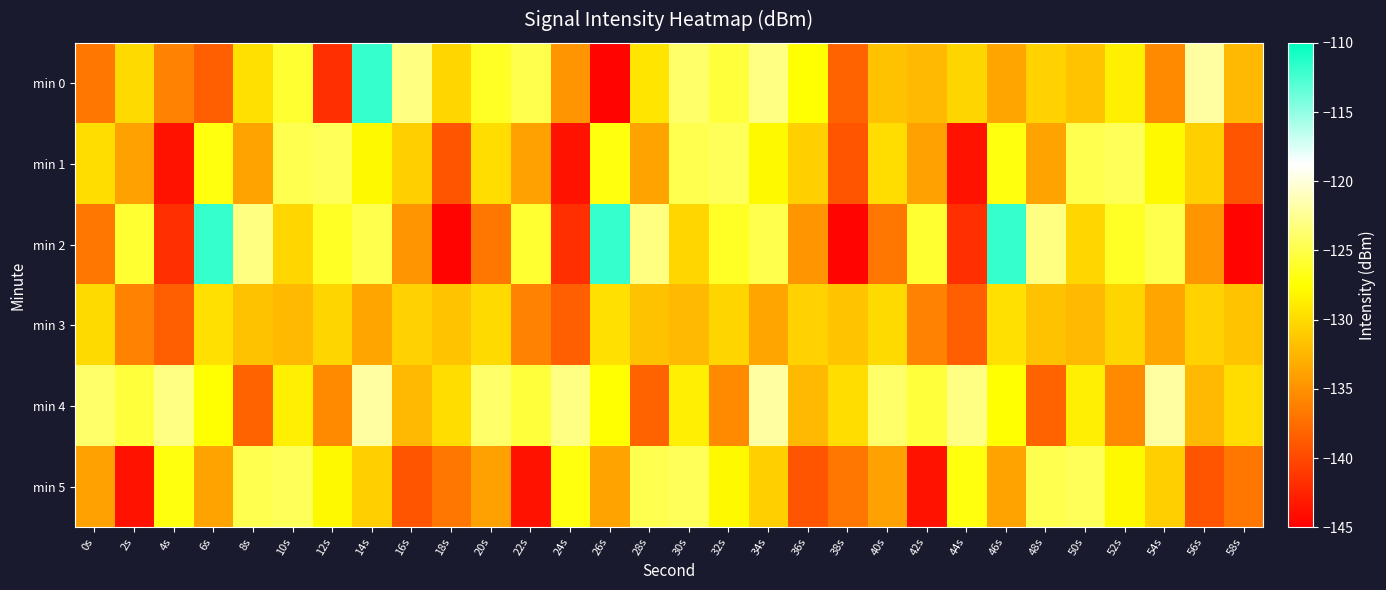

Rank the series by their maximum value, from lowest to highest.

min 3, min 1, min 5, min 4, min 0, min 2